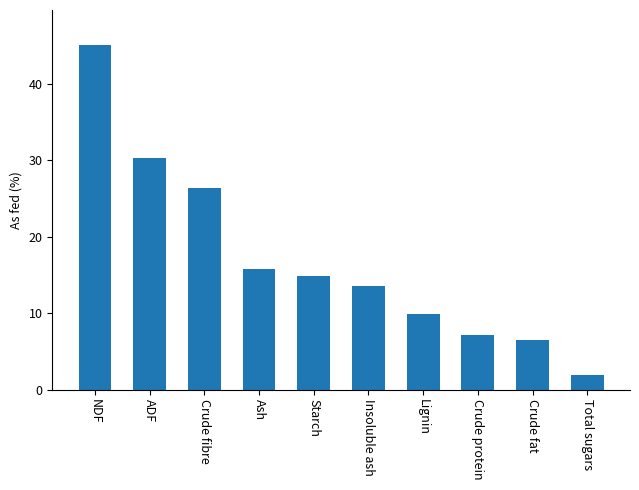

Between Crude fibre and Insoluble ash, which is larger?

Crude fibre